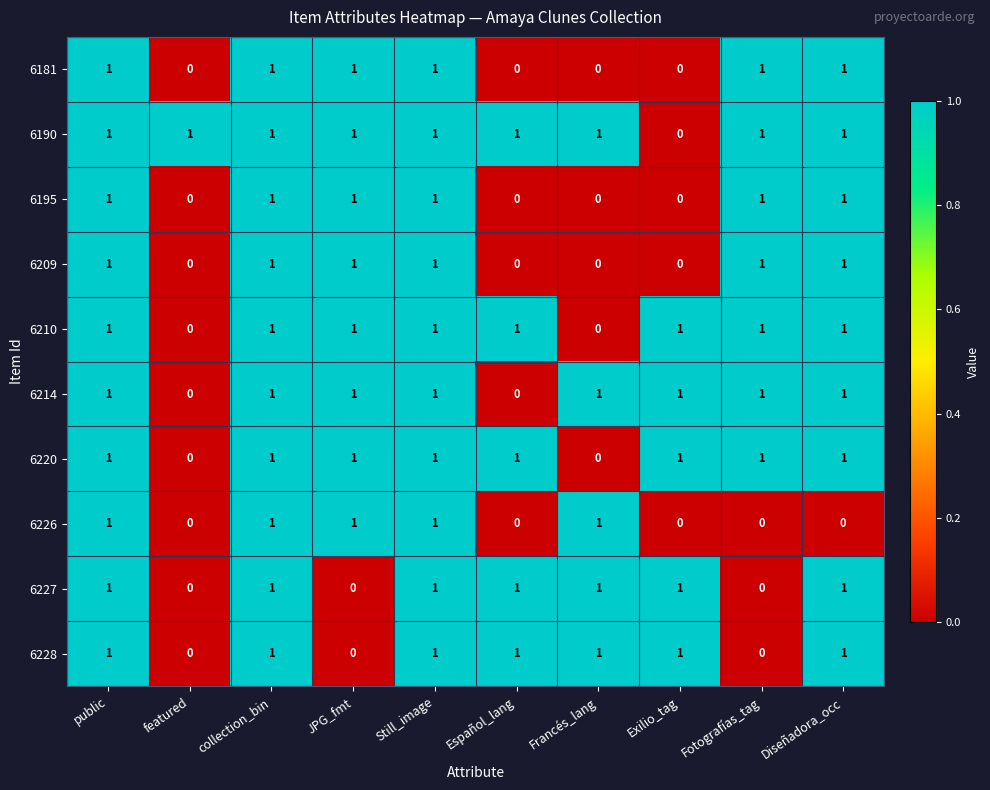

Is the value of 6181 at Still_image greater than the value of 6228 at featured?

Yes